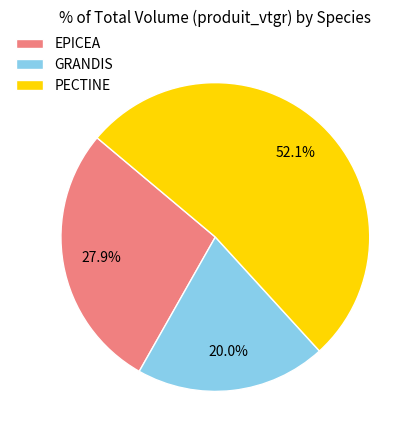

To the nearest percent, what is the difference between the largest and smallest slice percentages?

32%